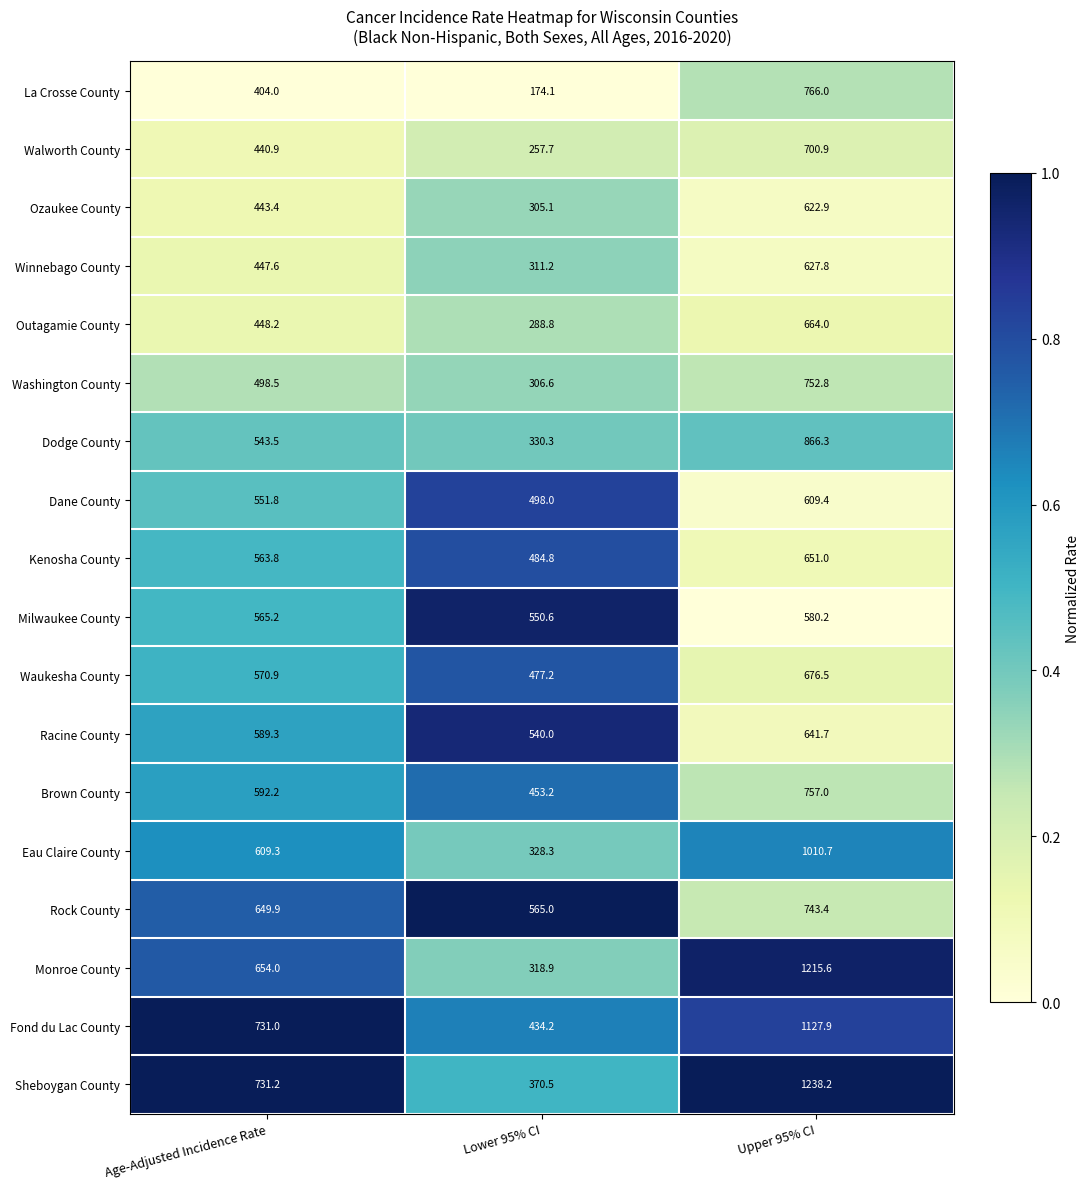

Which series changed the most between Lower 95% CI and Upper 95% CI?

Monroe County